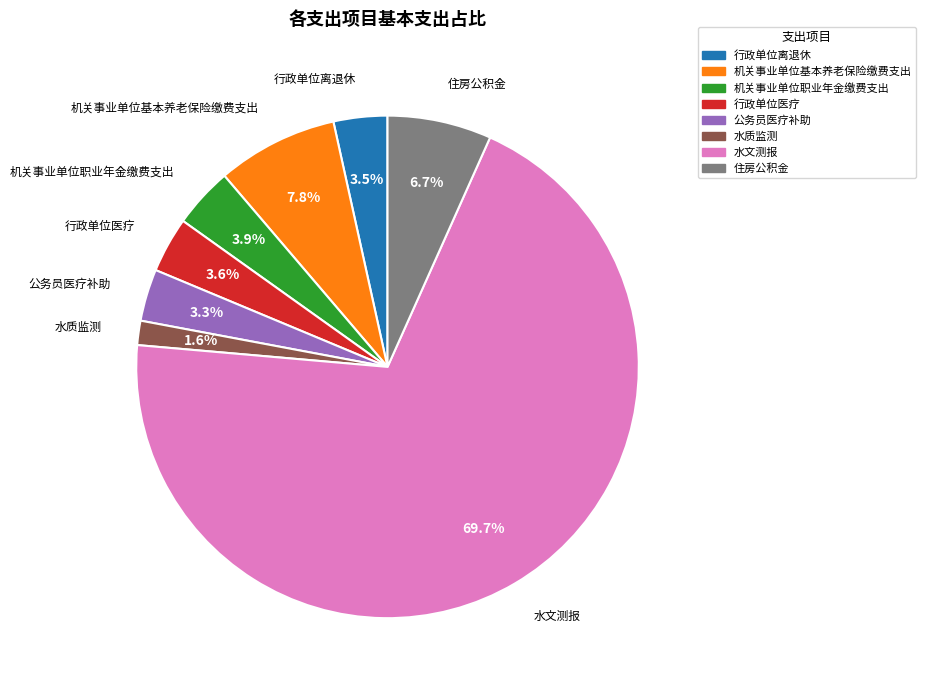

What portion of the pie excludes 公务员医疗补助?

96.7%